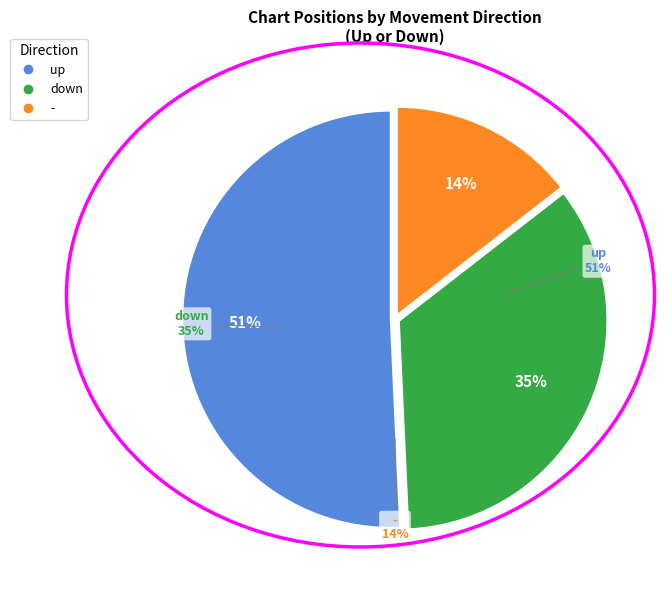

Count the number of slices in the pie.

3